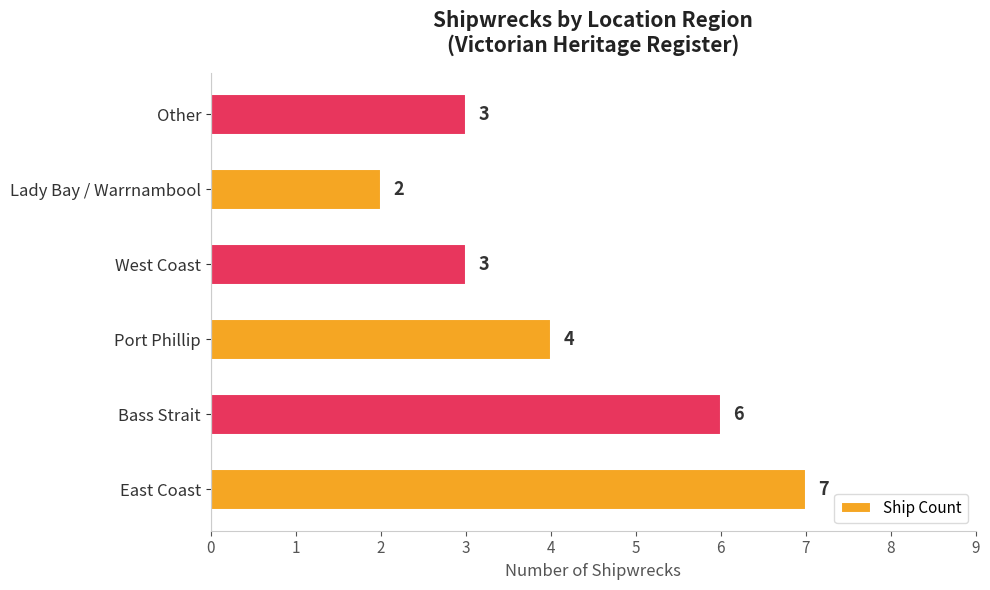

Reading bottom to top, what are all the values shown in this chart?

East Coast=7	Bass Strait=6	Port Phillip=4	West Coast=3	Lady Bay / Warrnambool=2	Other=3